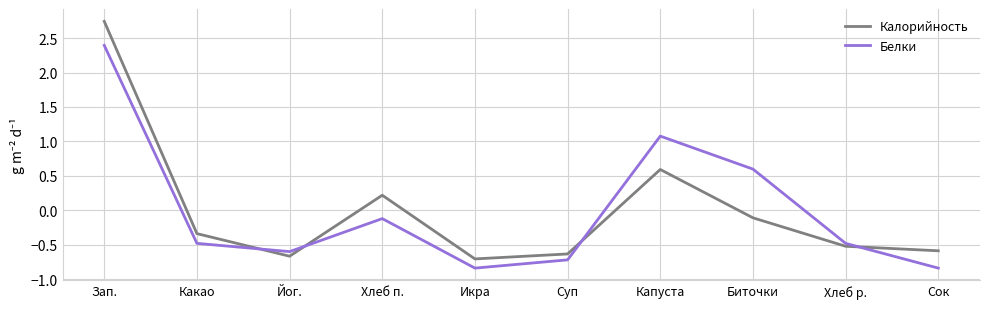

True or false: Калорийность has more than 0 points higher than both neighbors.

True